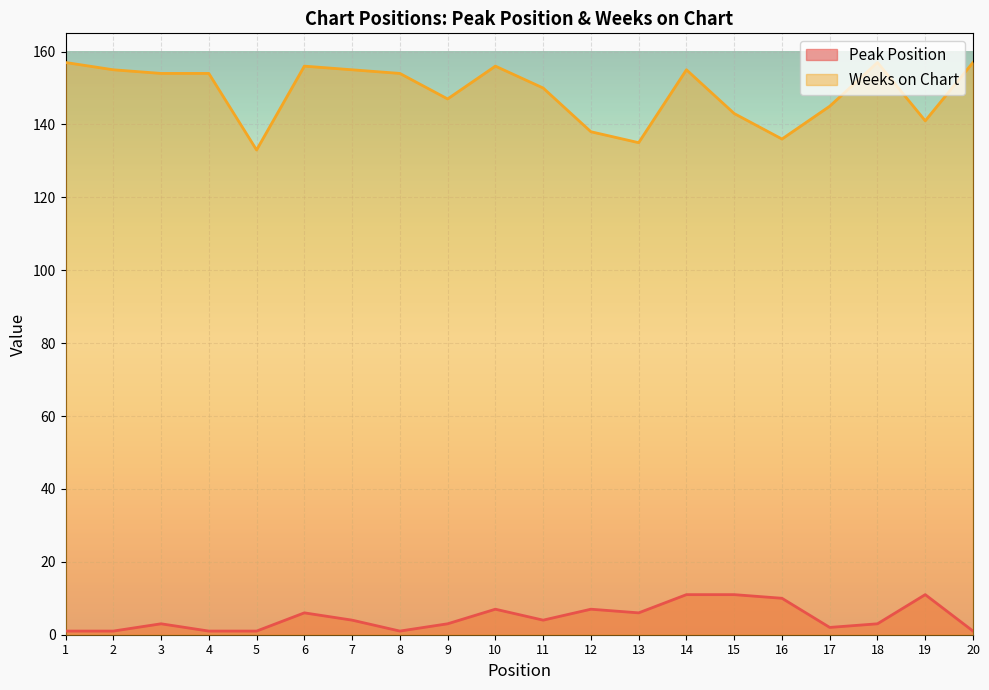

How many interior local peaks does the Weeks on Chart series have?

4